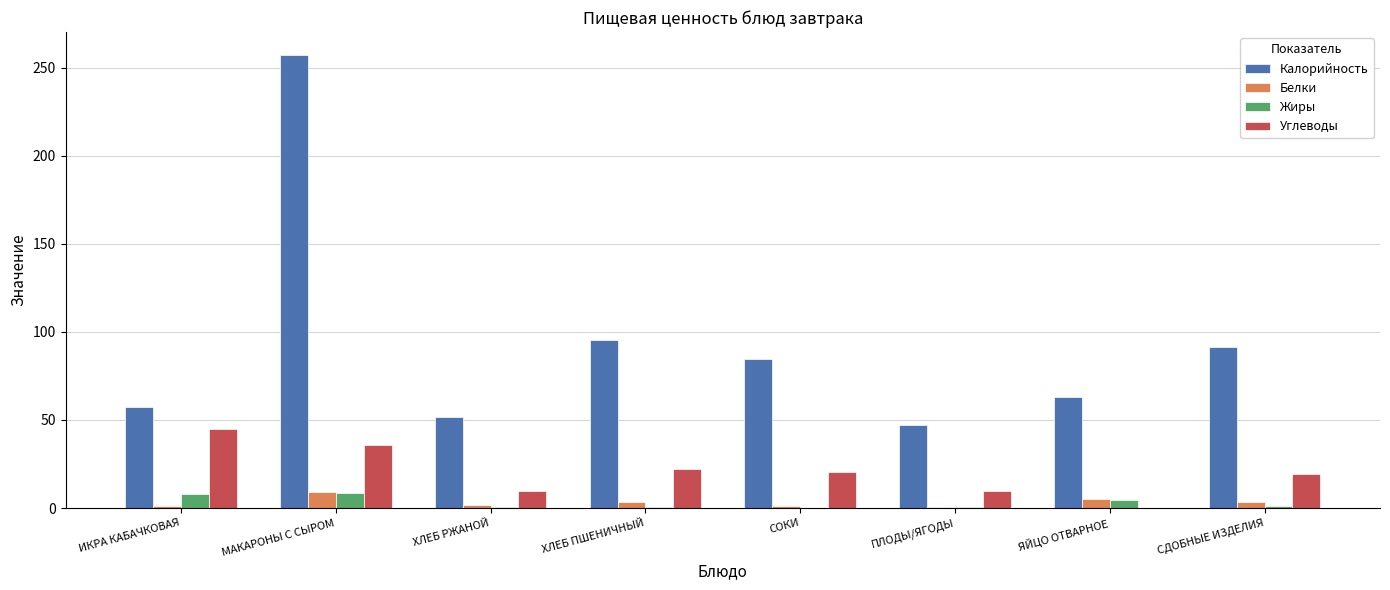

Between ХЛЕБ РЖАНОЙ and ХЛЕБ ПШЕНИЧНЫЙ, which series saw the biggest shift?

Калорийность